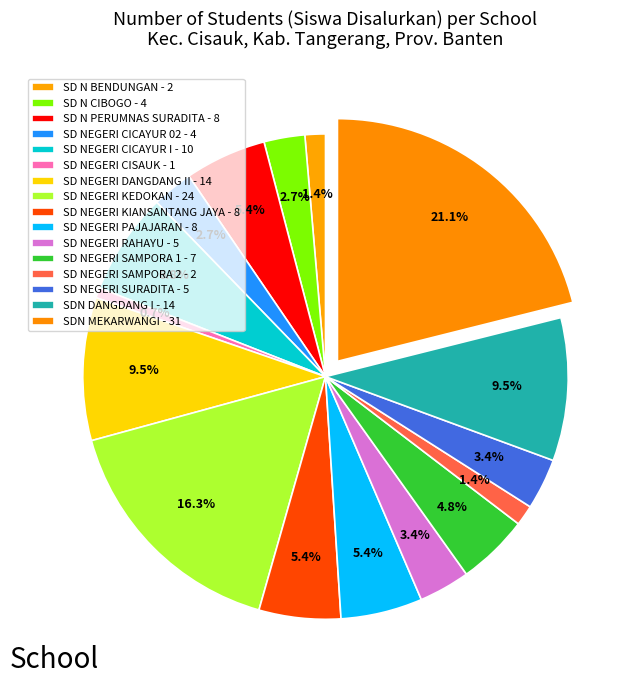

To the nearest percent, what percentage of the pie is SD NEGERI DANGDANG II?

10%